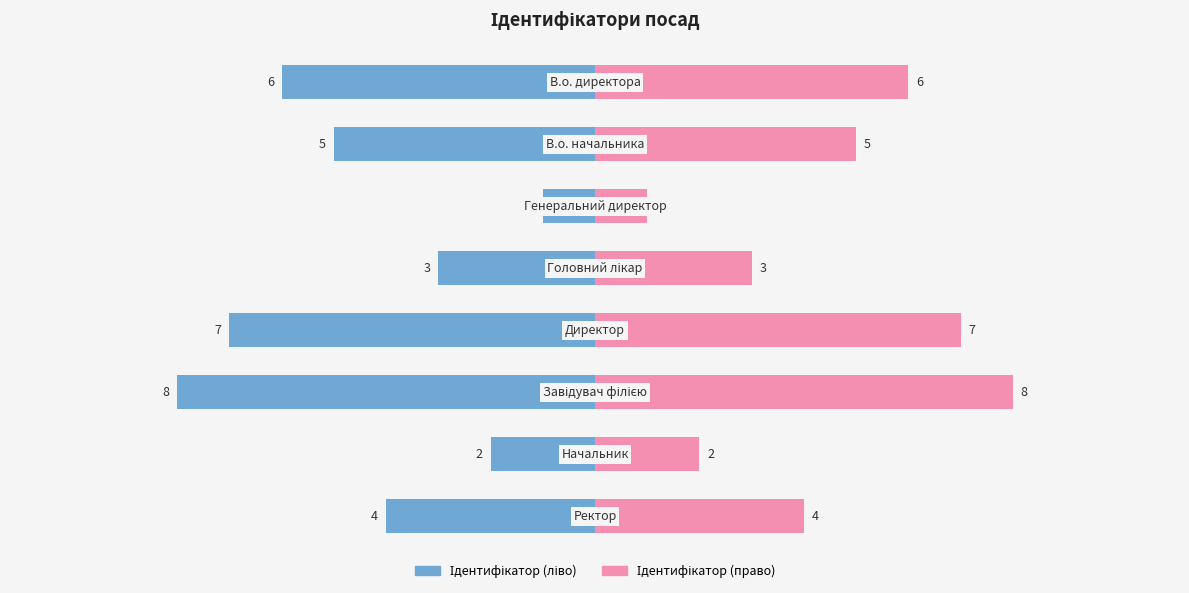

Reading left to right, extract all data points from this chart.

Ідентифікатор (ліво): -6	-5	-1	-3	-7	-8	-2	-4
Ідентифікатор (право): 6	5	1	3	7	8	2	4